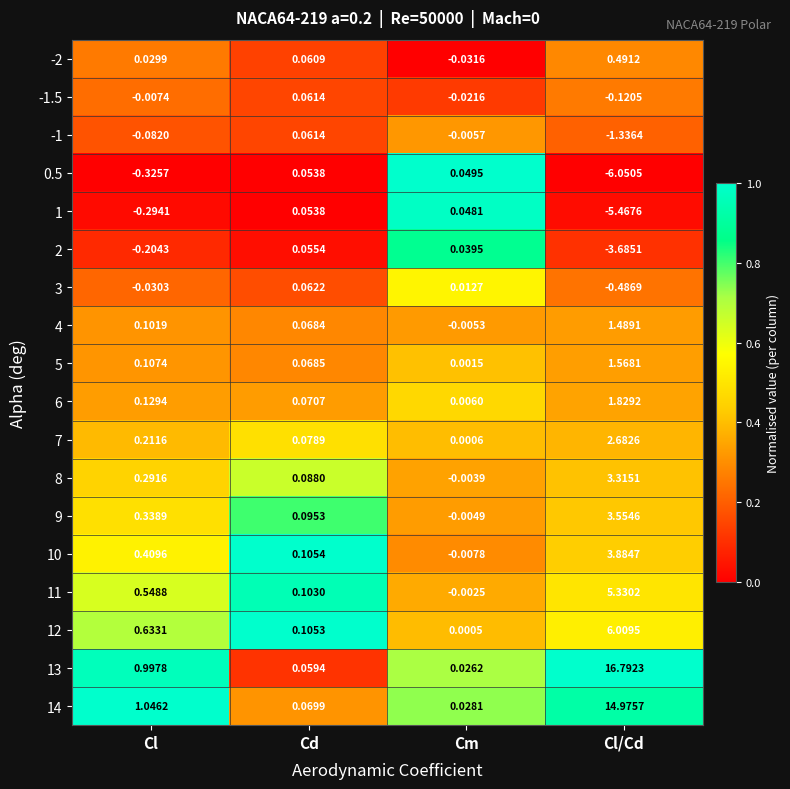

What is the greatest value displayed?

16.8